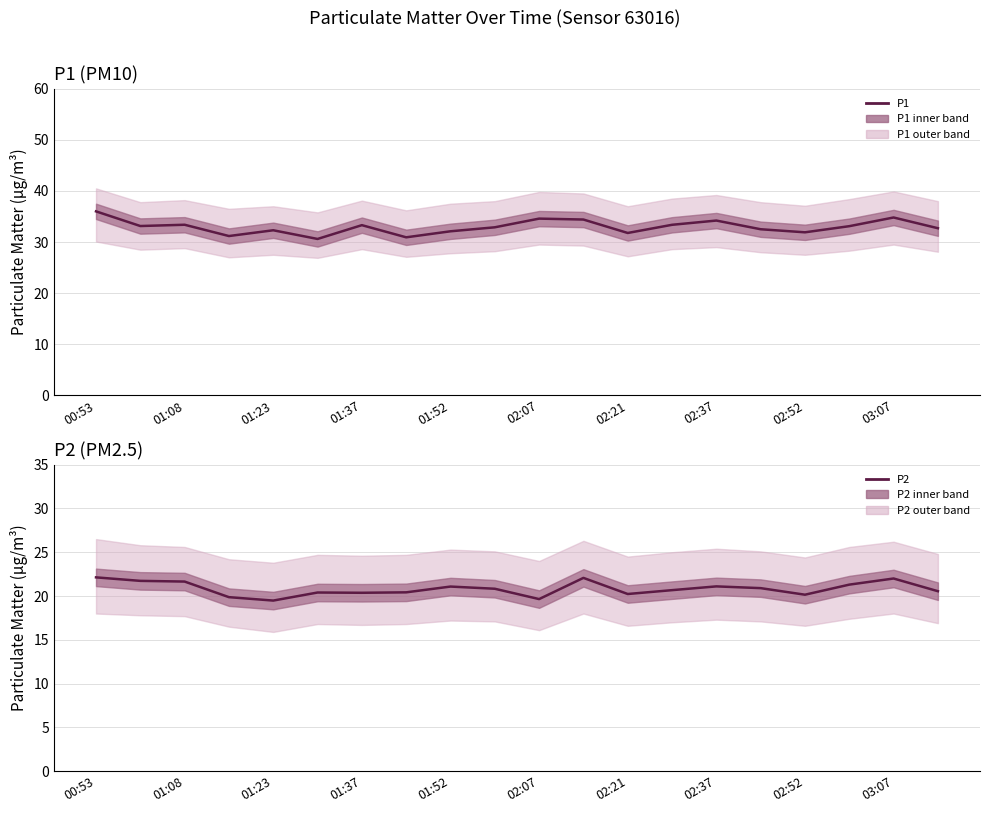

Does the chart display data point markers on the line(s)?

No